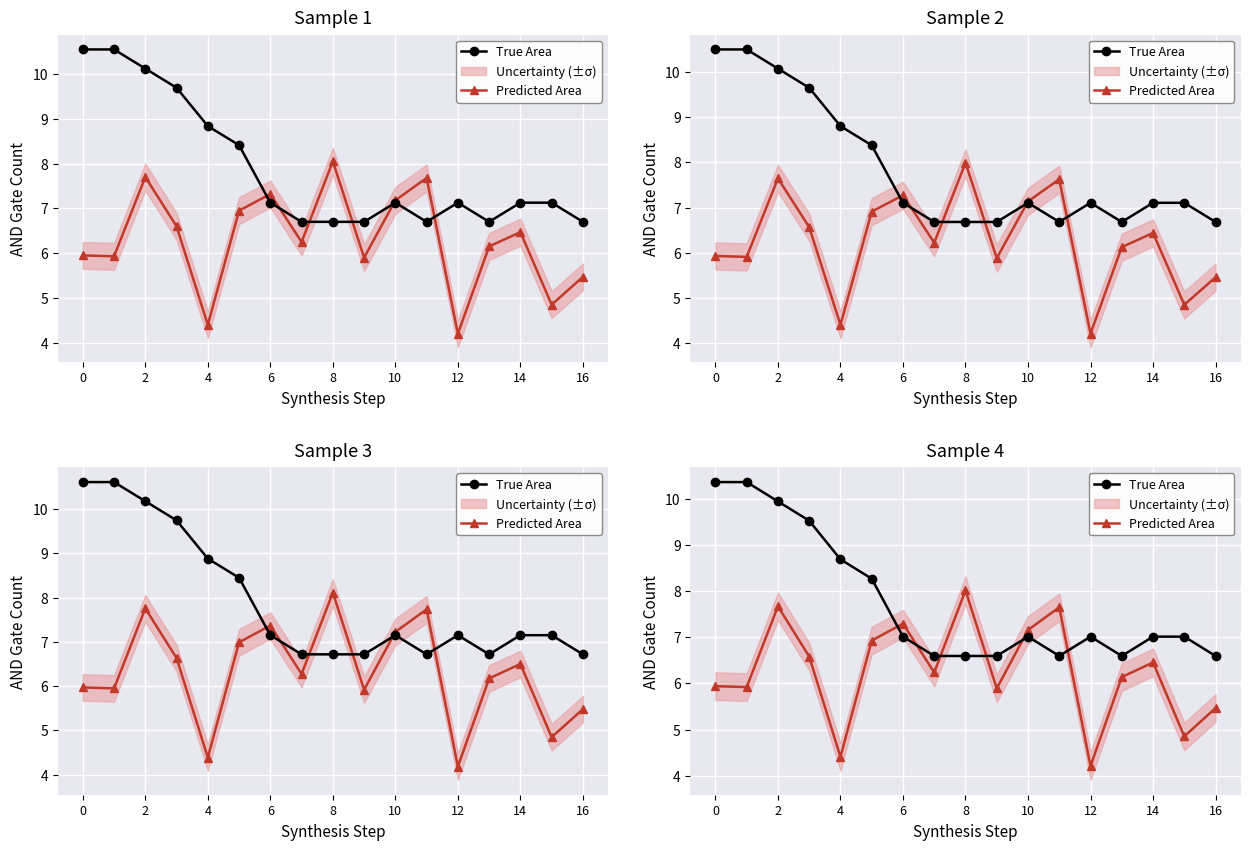

At 14, list the series in order from largest to smallest.

True Area, Predicted Area